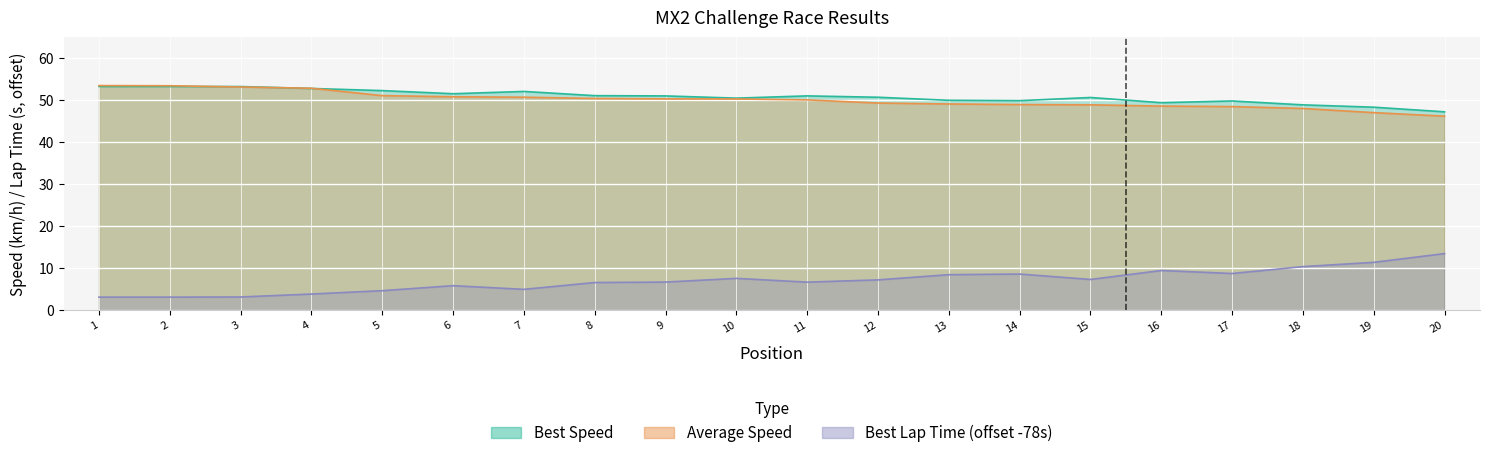

At how many categories does at least one series exceed 9?

20